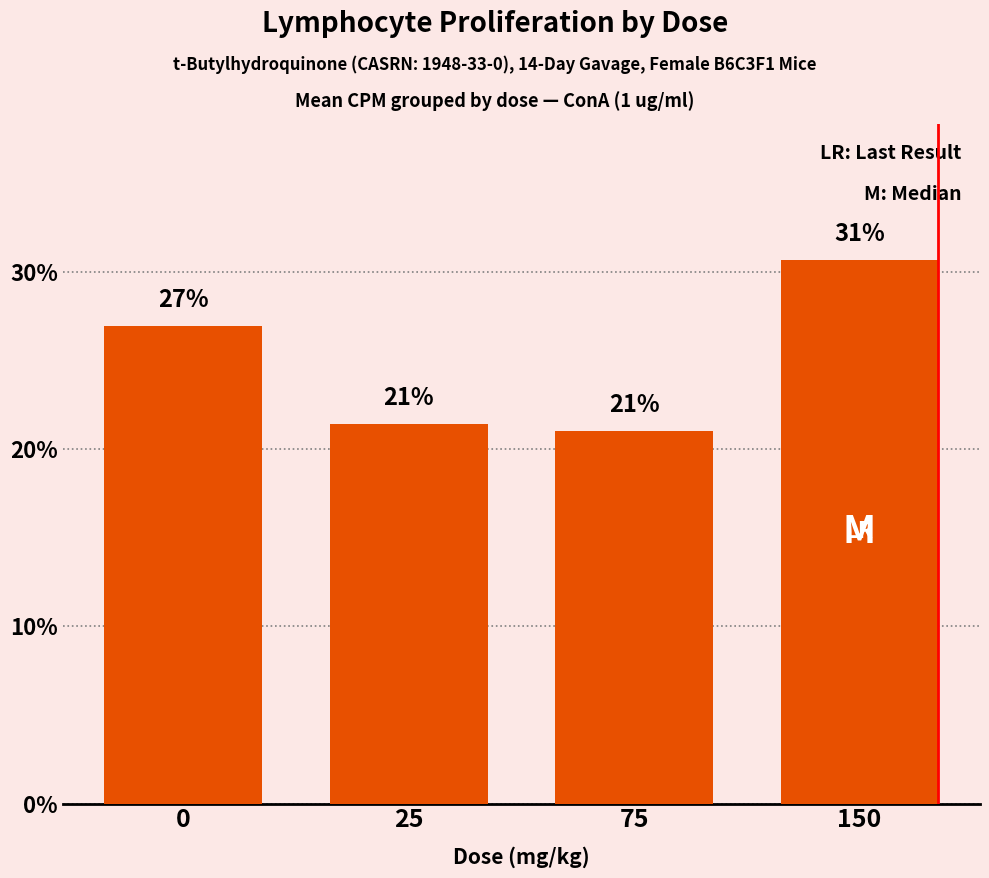

What is the value of the 3rd bar from the left?

21.0